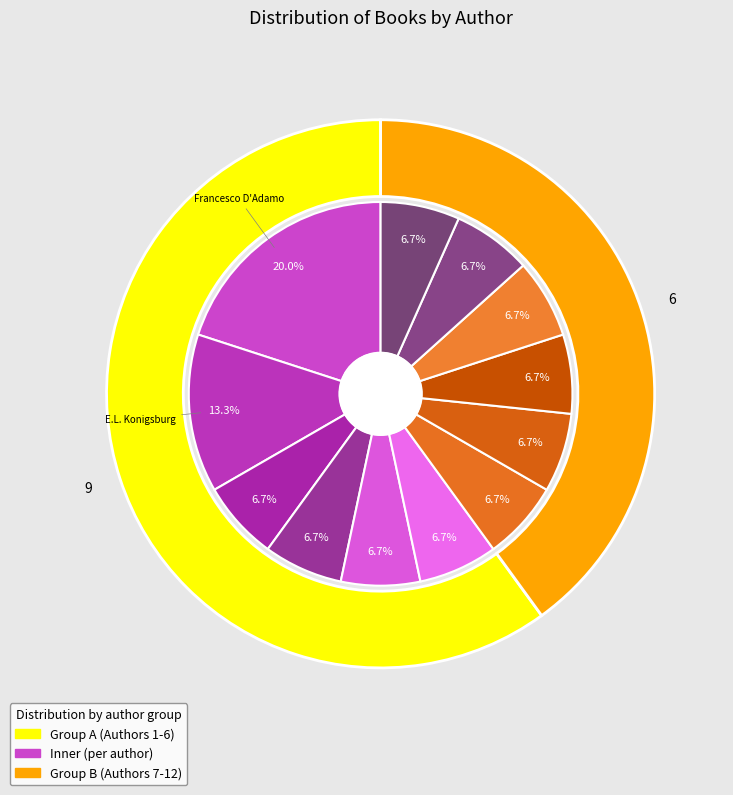

Which category has the biggest portion of the pie?

Francesco D'Adamo